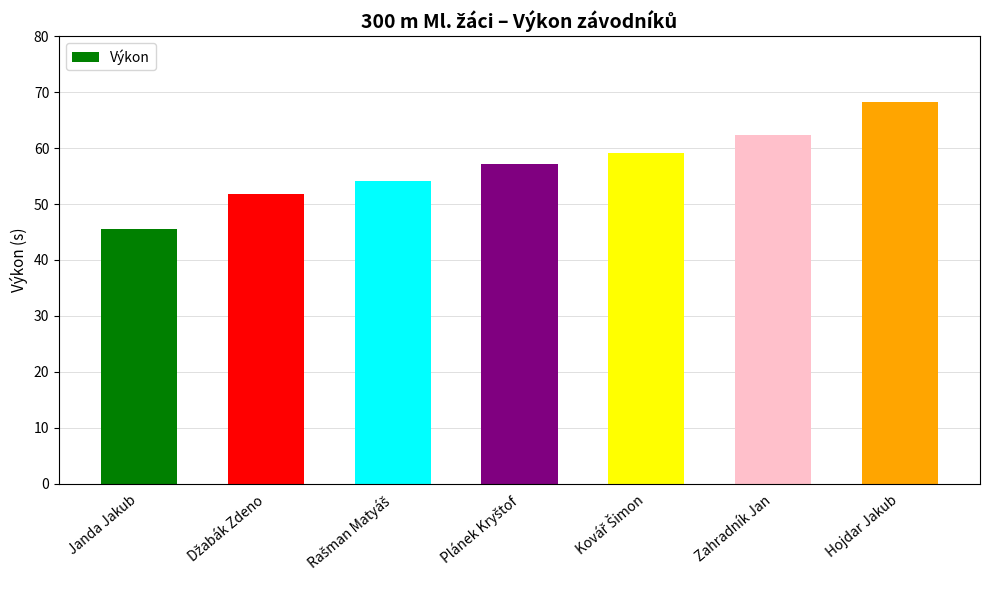

What is the sum of all values?

398.4